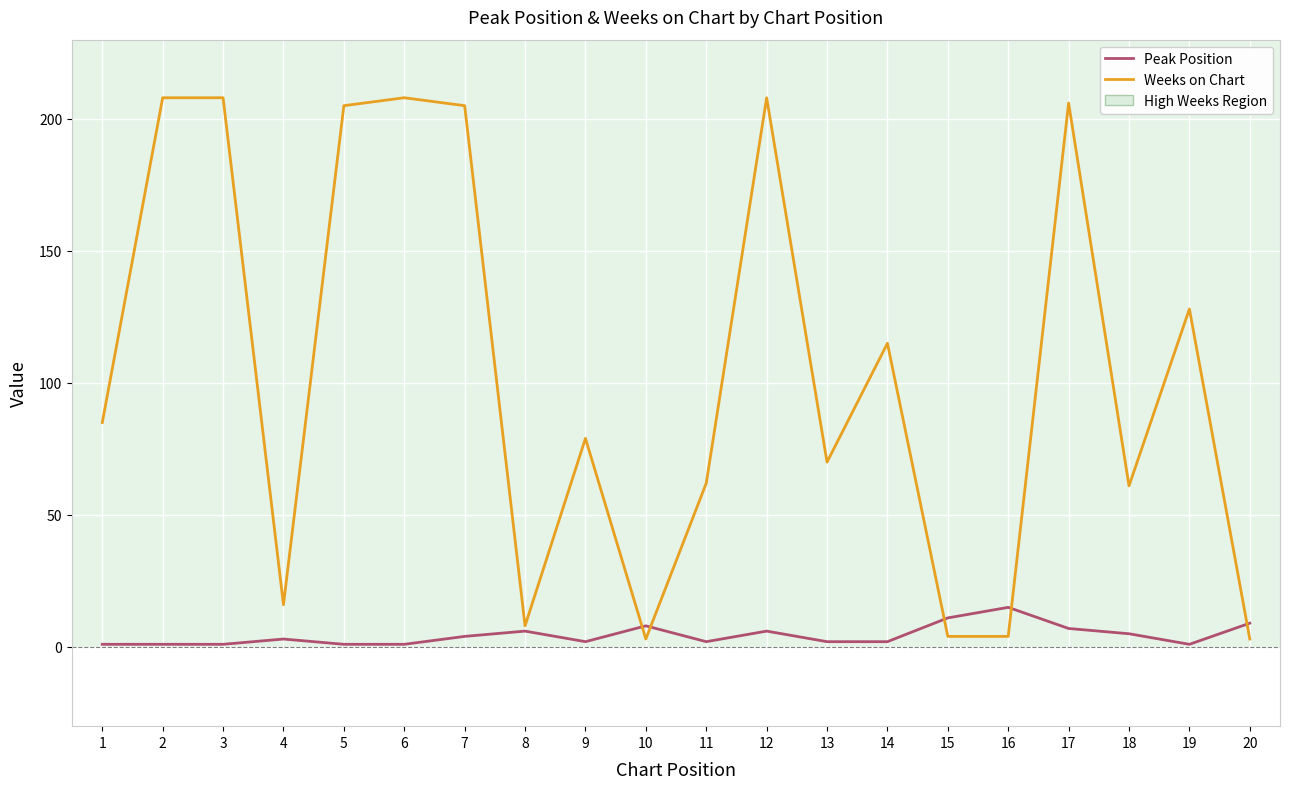

What is the maximum value shown in the chart?

208